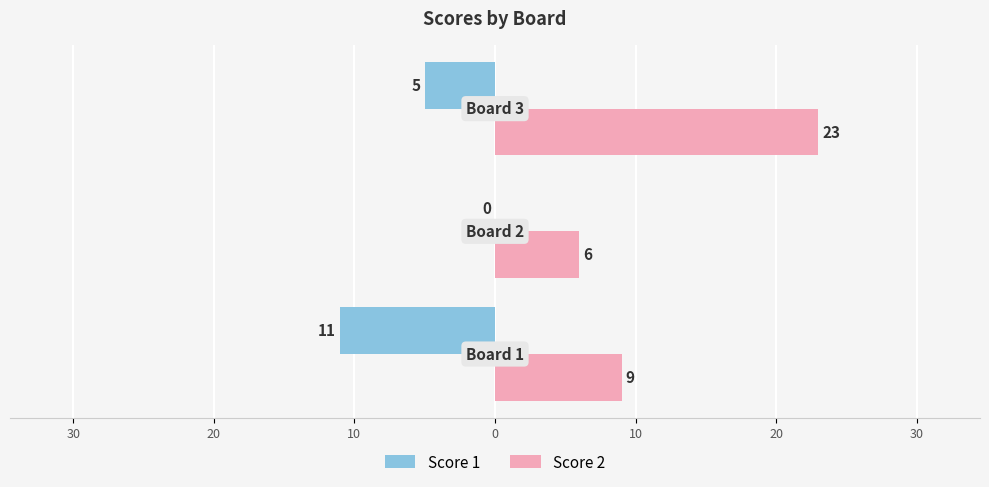

What is the difference between the highest and lowest values at 20?

28